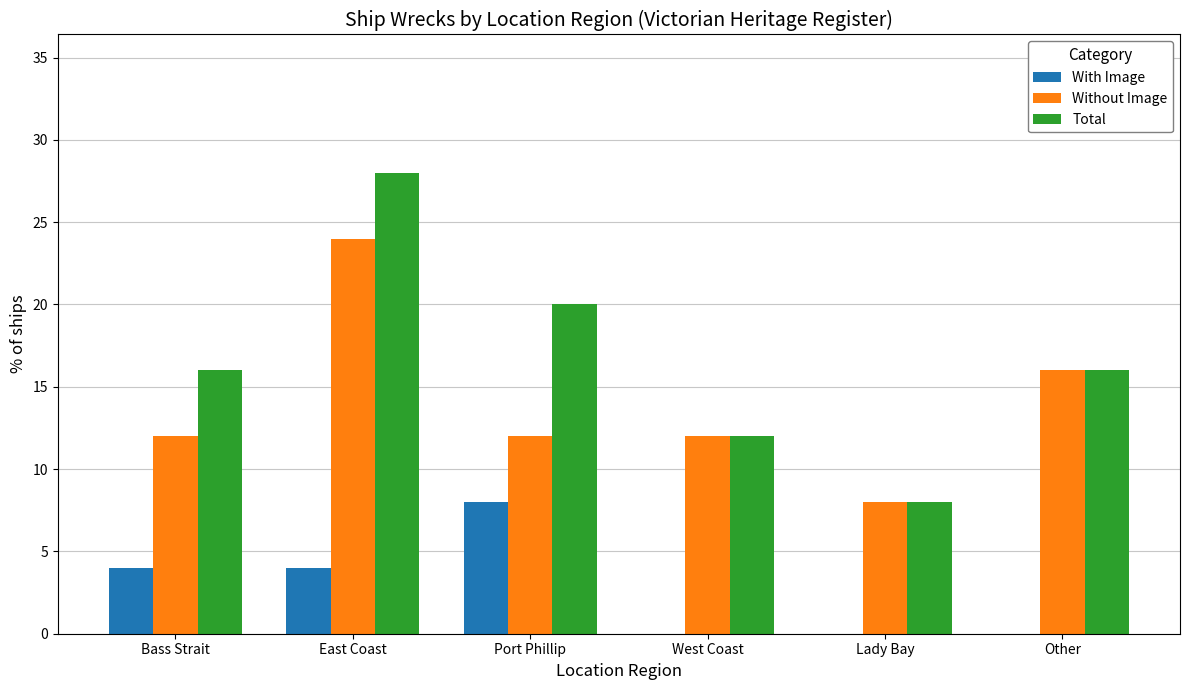

What is the sum of all With Image values?

16.0